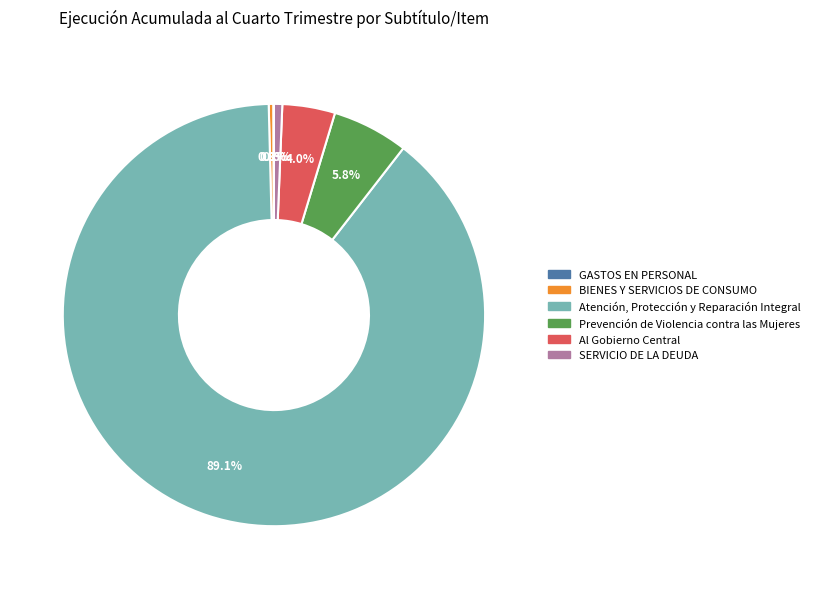

What is the largest slice in the pie chart?

Atención, Protección y Reparación Integral